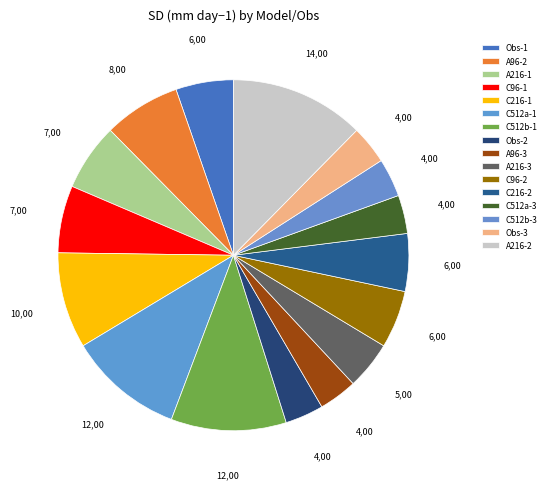

What percentage is NOT represented by A216-1?

93.8%